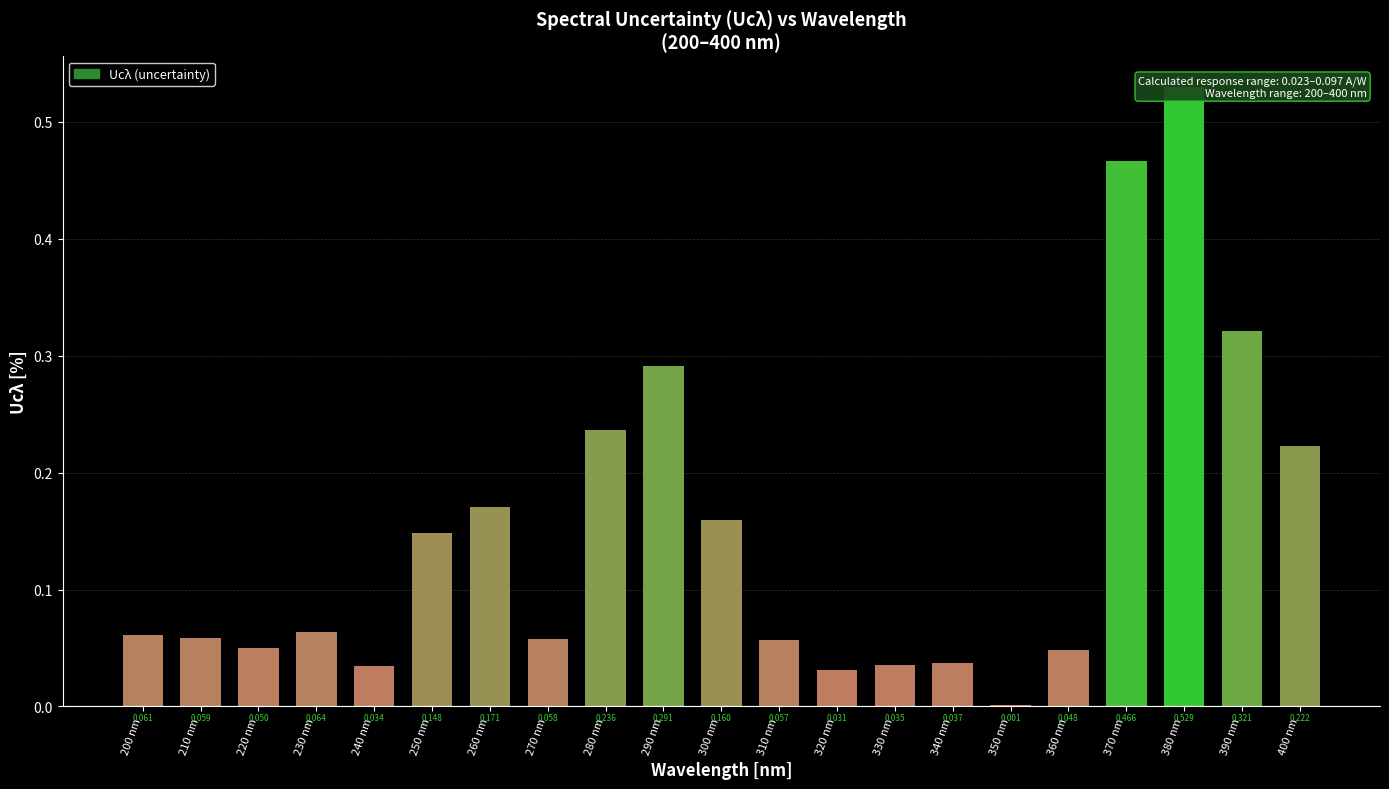

What is the sum of the values at 280 nm and 330 nm?

0.3